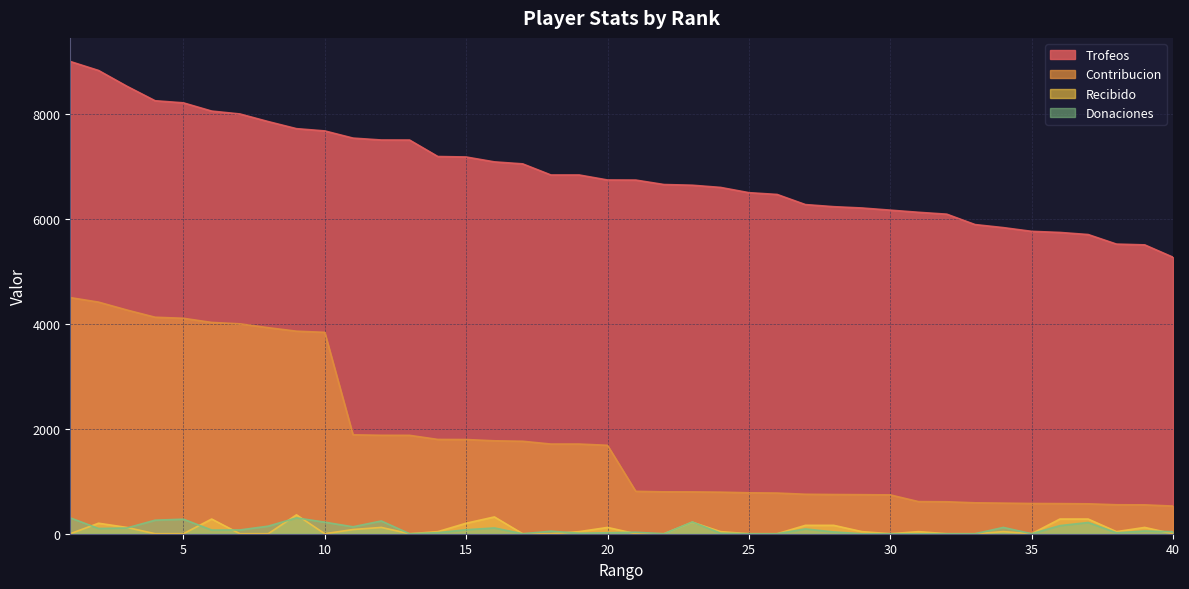

What are all the series names shown in the legend?

Trofeos, Contribucion, Recibido, Donaciones